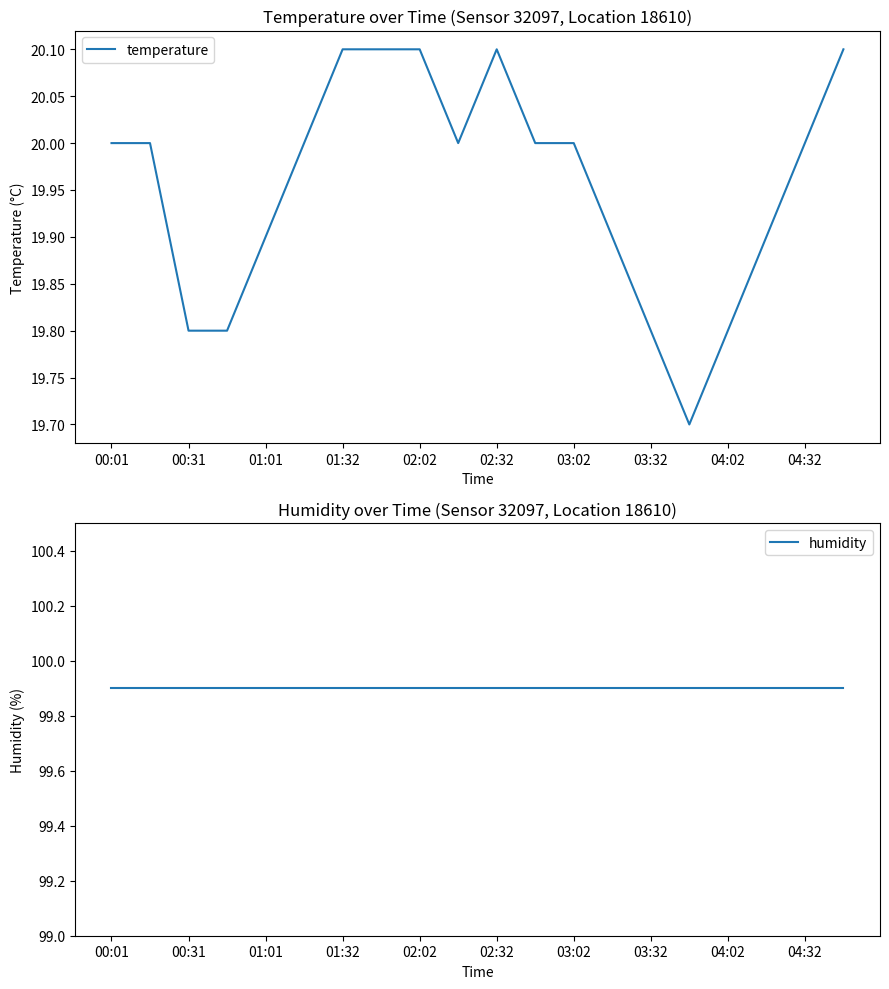

True or false: humidity has more than 1 interior local peaks.

False